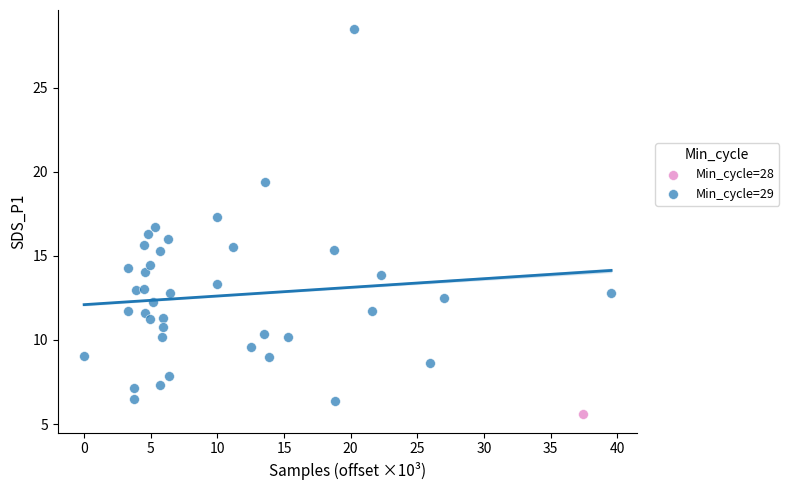

What are all the series names shown in the legend?

Min_cycle=28, Min_cycle=29